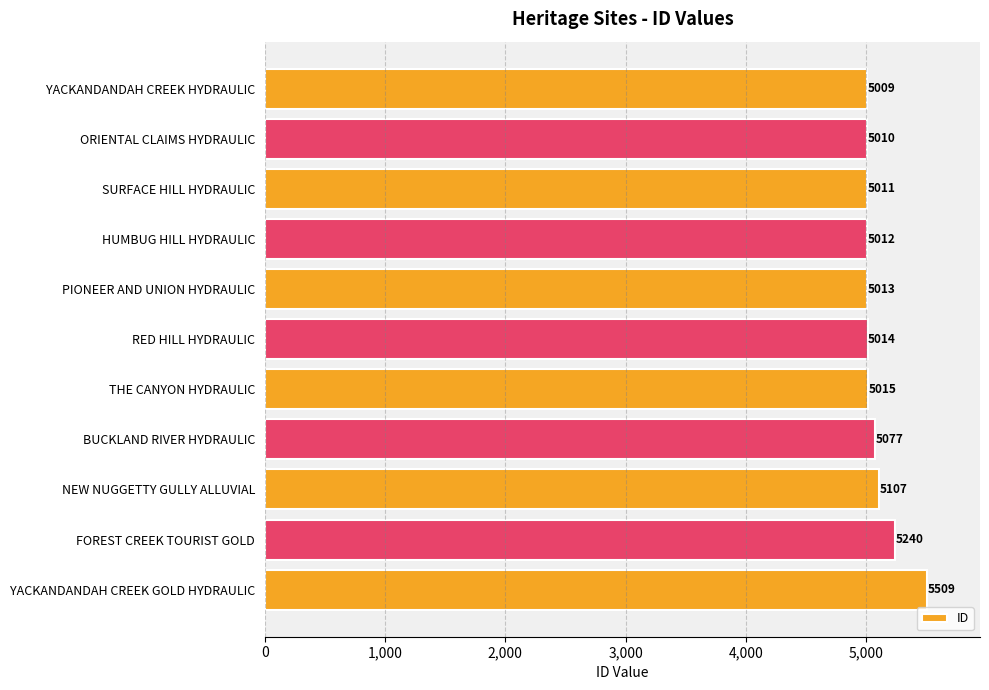

Is it true that the value at PIONEER AND UNION HYDRAULIC is 5013?

True